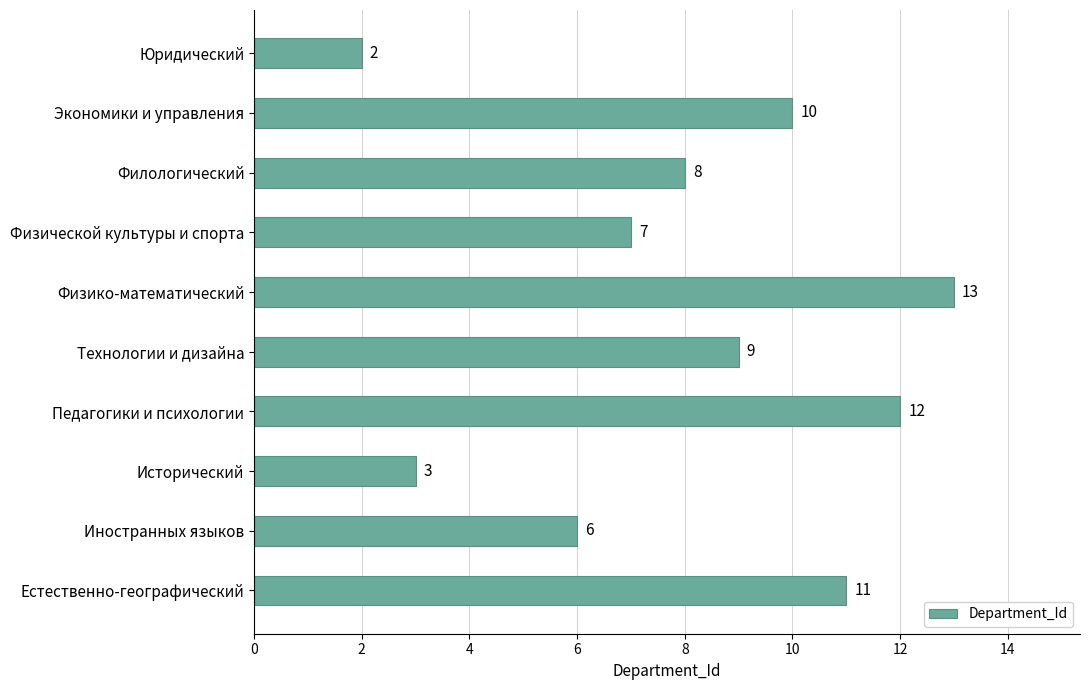

Rank the categories by value from highest to lowest.

Физико-математический, Педагогики и психологии, Естественно-географический, Экономики и управления, Технологии и дизайна, Филологический, Физической культуры и спорта, Иностранных языков, Исторический, Юридический